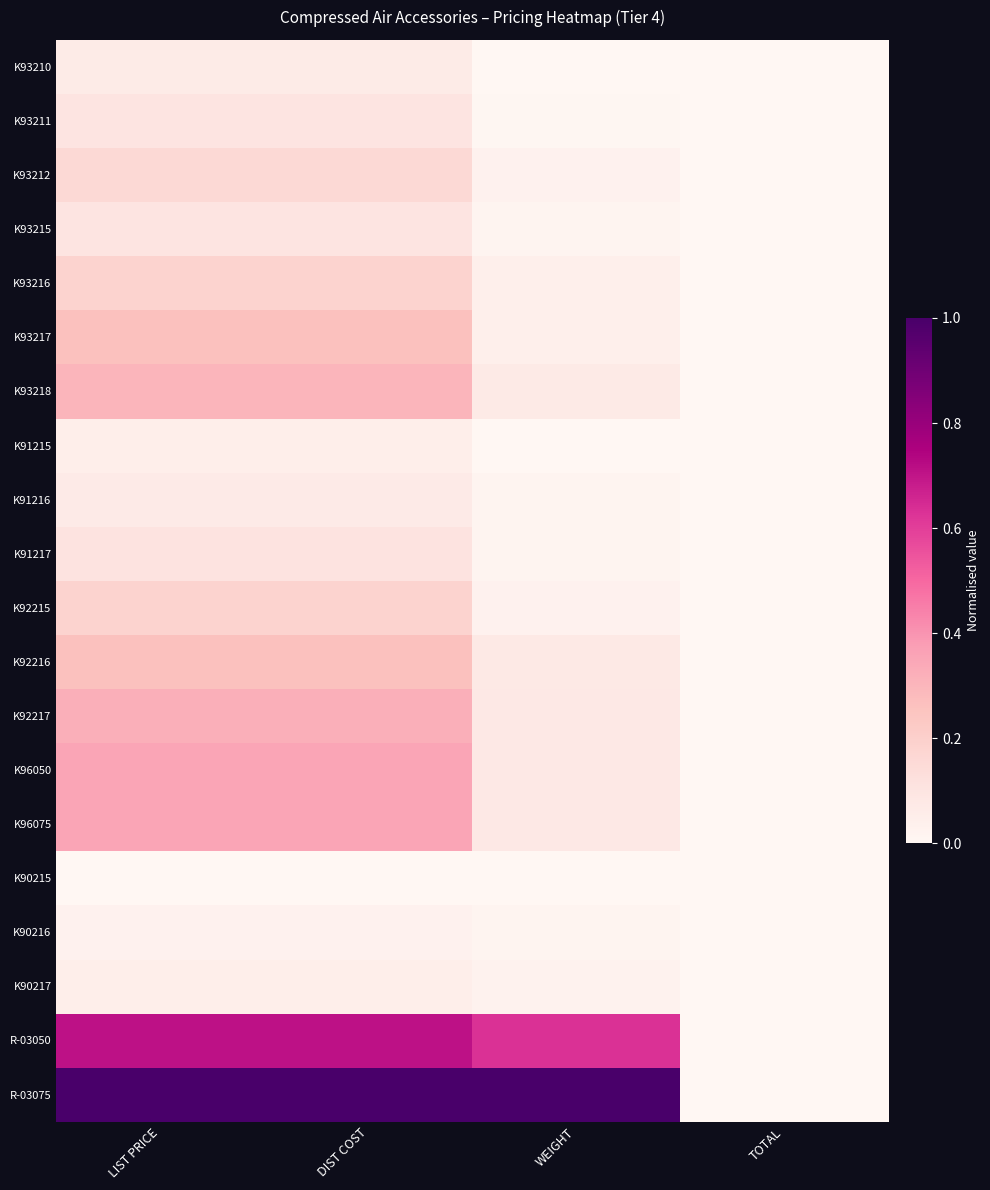

Which series has the largest total across all categories?

R-03075